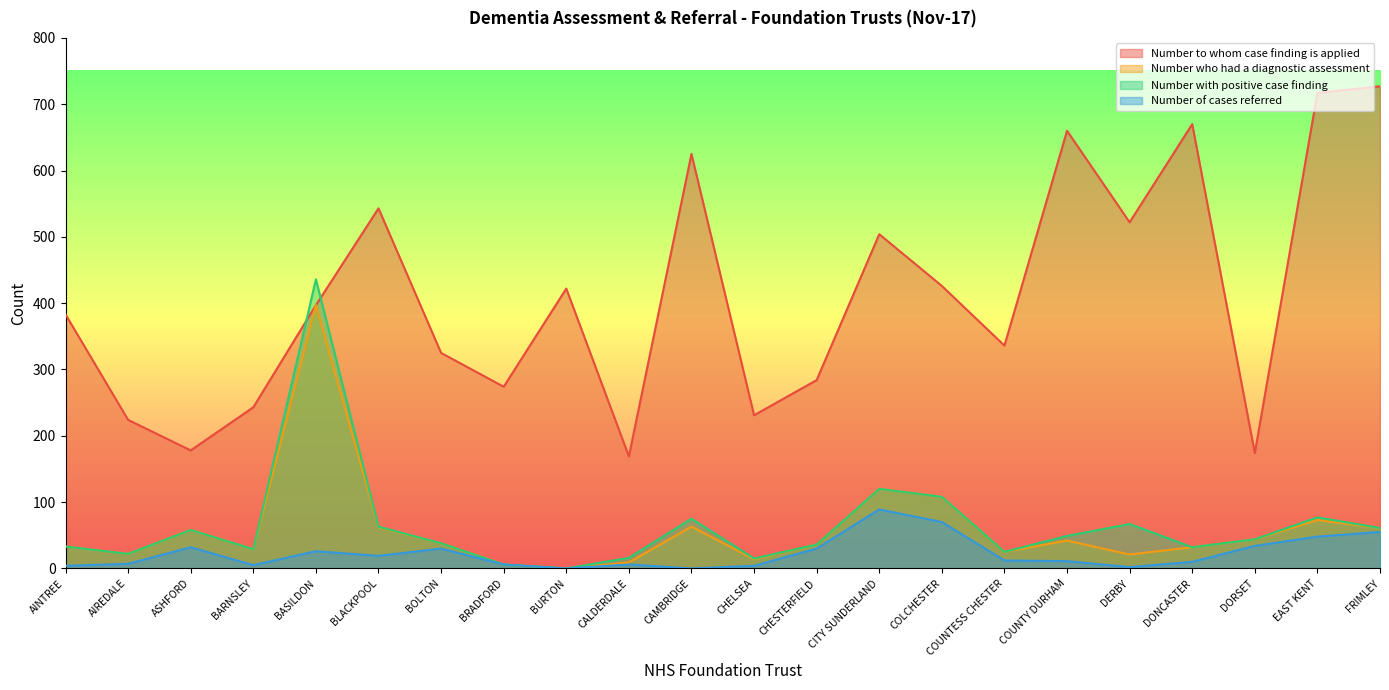

The value of Number of cases referred at AIREDALE is 3. True or false?

False